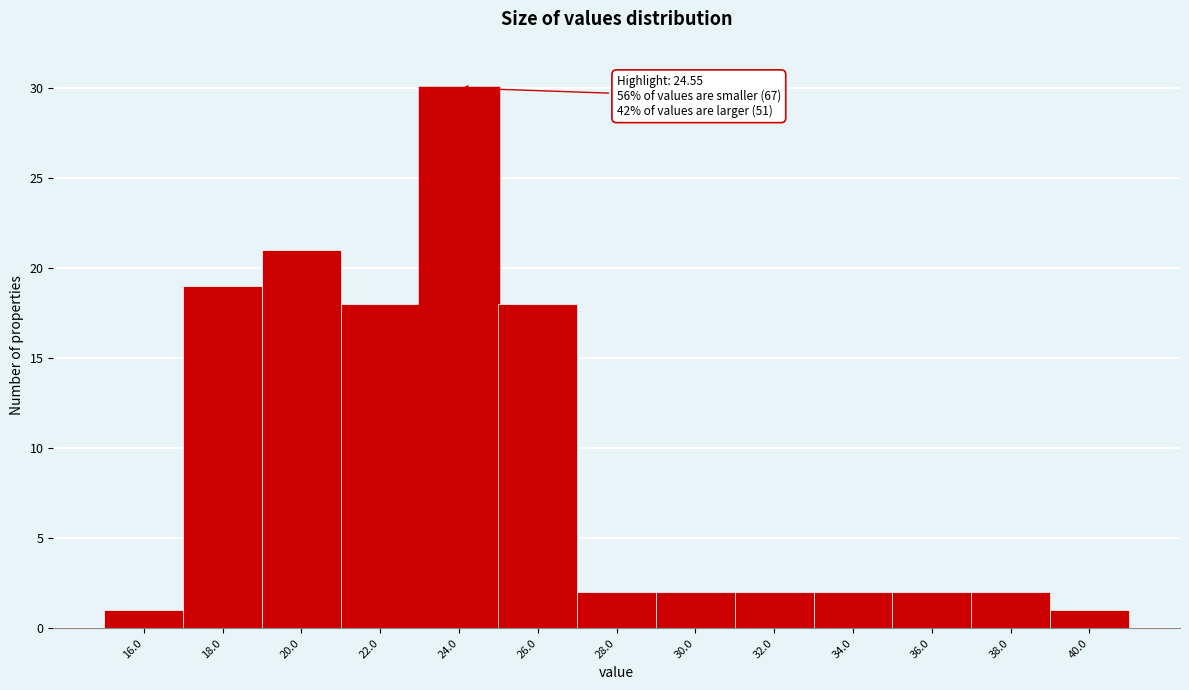

Reading right to left, what are all the values shown in this chart?

40.0=1	38.0=2	36.0=2	34.0=2	32.0=2	30.0=2	28.0=2	26.0=18	24.0=30	22.0=18	20.0=21	18.0=19	16.0=1